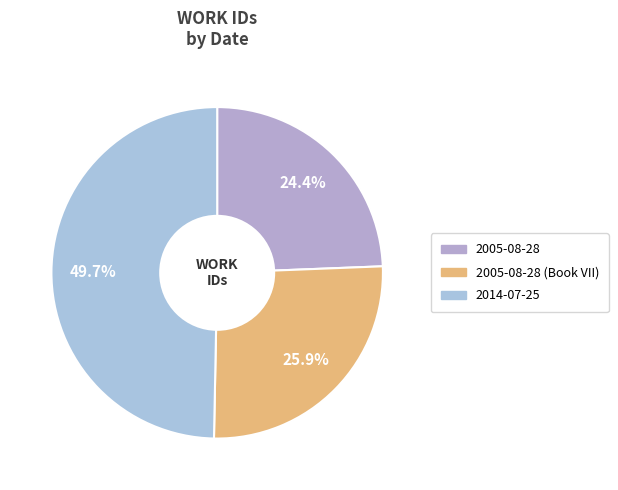

True or false: 2005-08-28 accounts for 18% of the total.

False